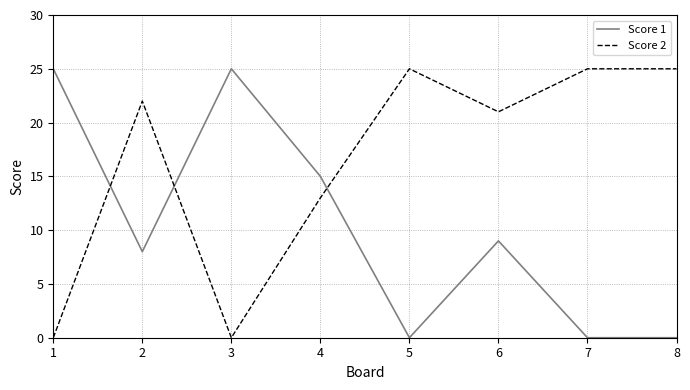

At which category does Score 1 reach its first local valley?

2